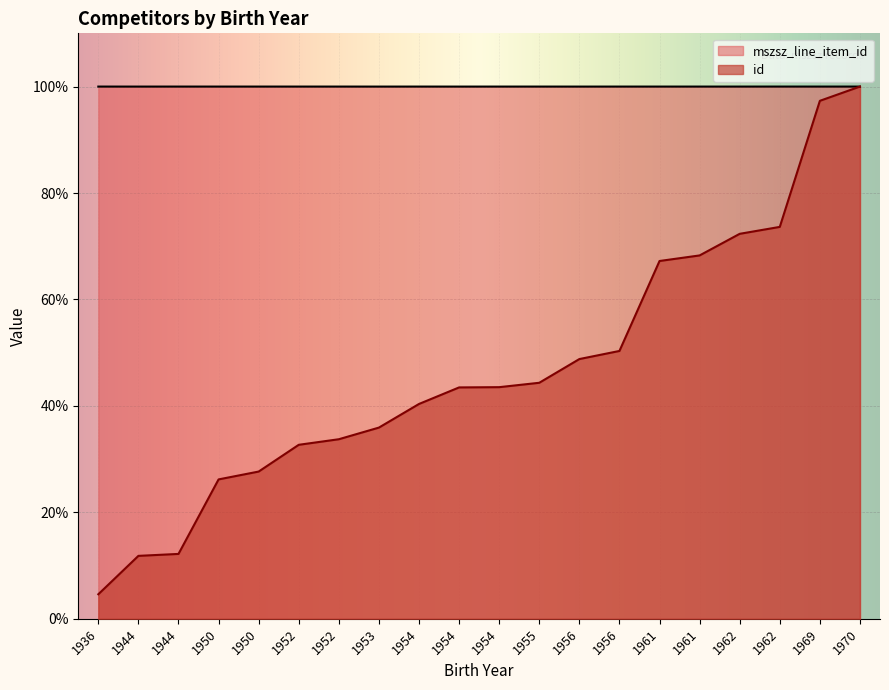

At which category is the sum across all series the highest?

1970